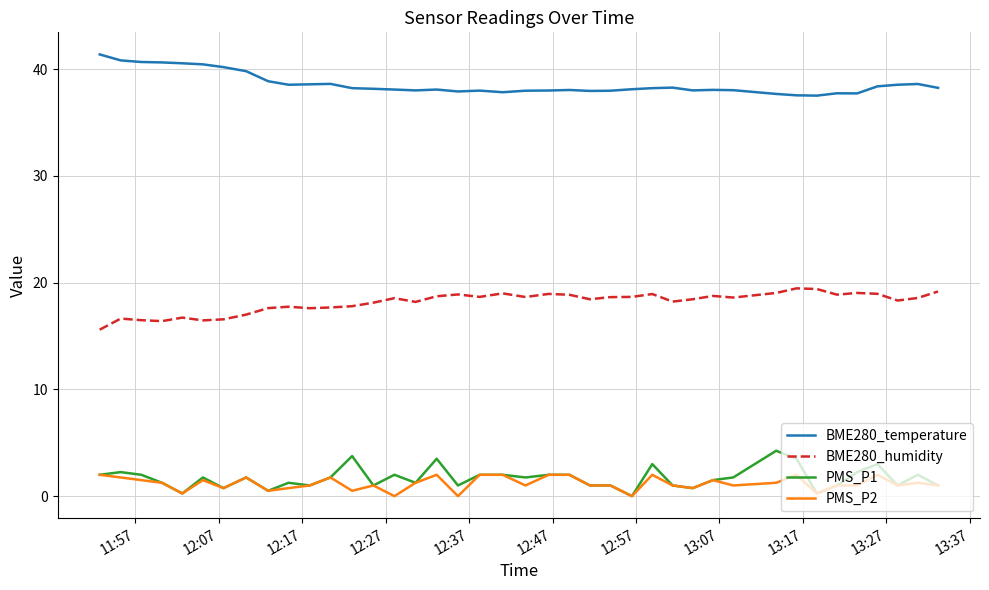

List the series in order of their peak value, highest first.

BME280_temperature, BME280_humidity, PMS_P1, PMS_P2